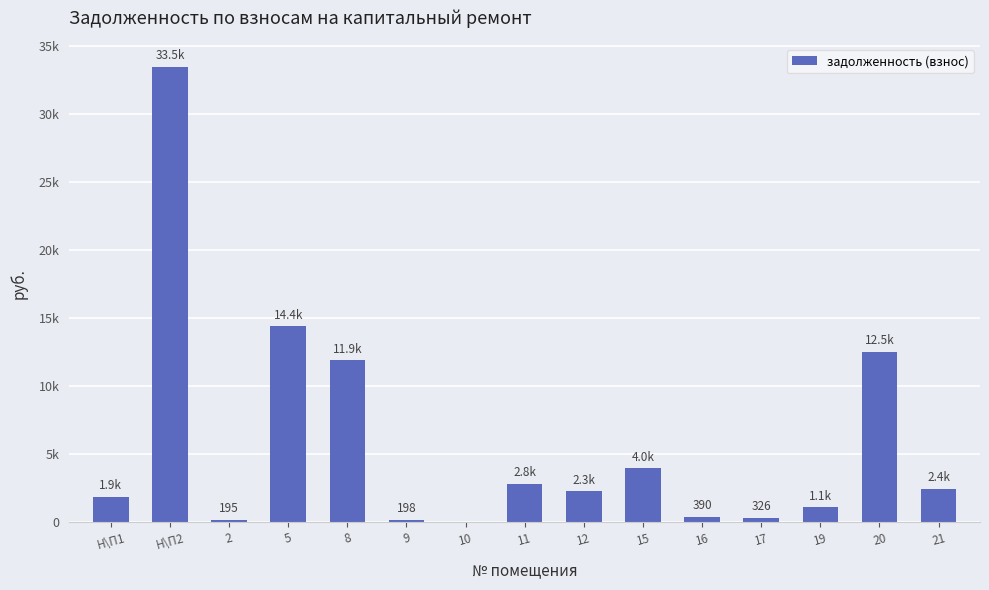

What is the value of the 13th bar from the left?

1115.7